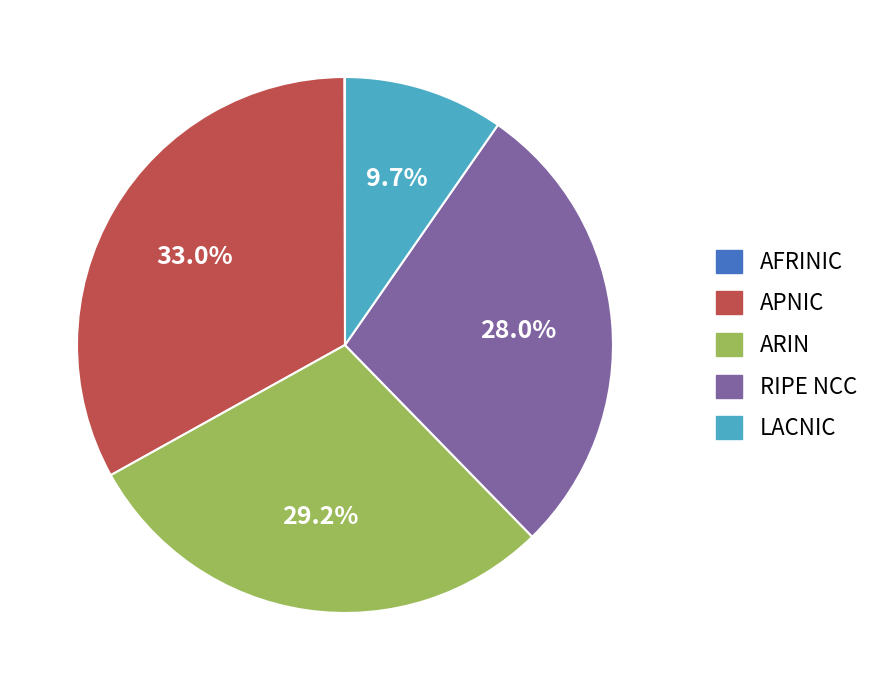

Does any single category account for the majority?

No